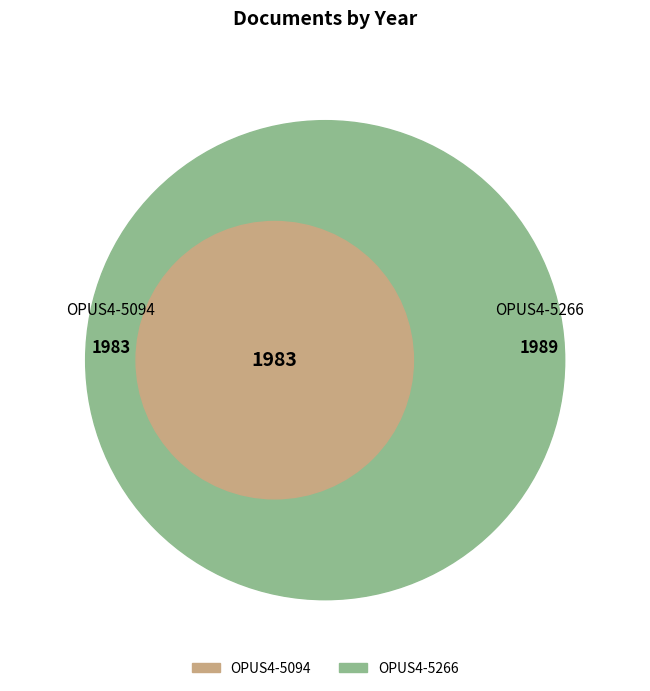

The OPUS4-5266 slice represents 61% of the pie. True or false?

False